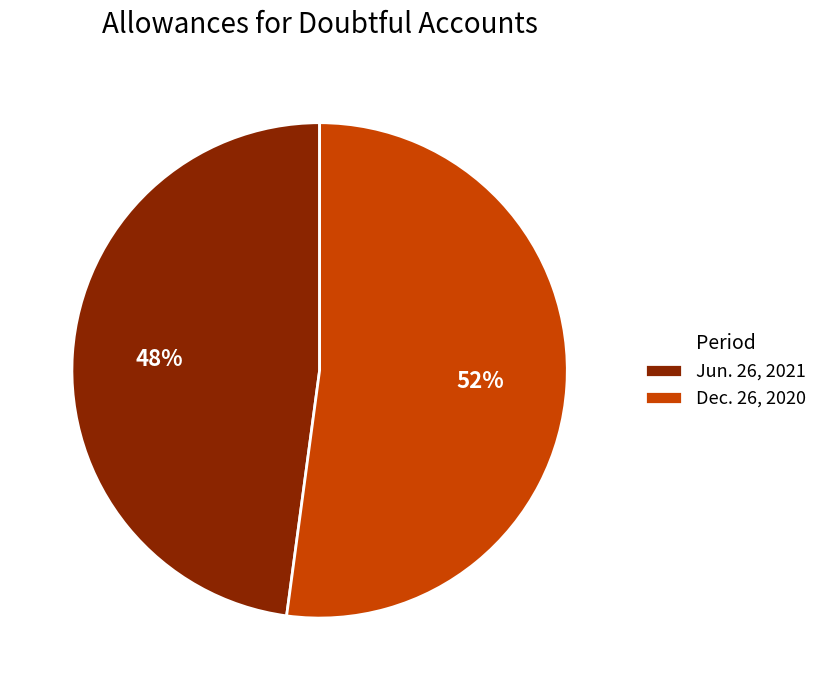

To the nearest percent, what is the average slice percentage?

50%